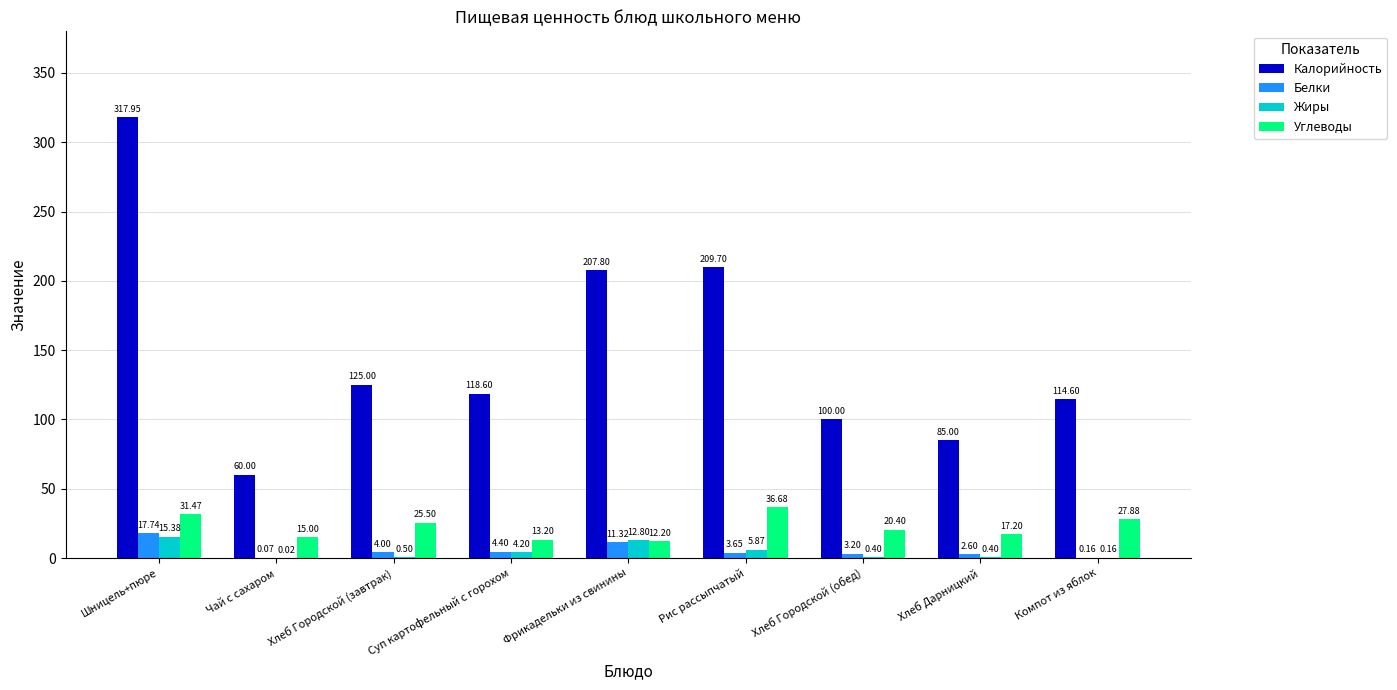

True or false: Жиры has a value of 15.4 at Шницель+пюре.

True